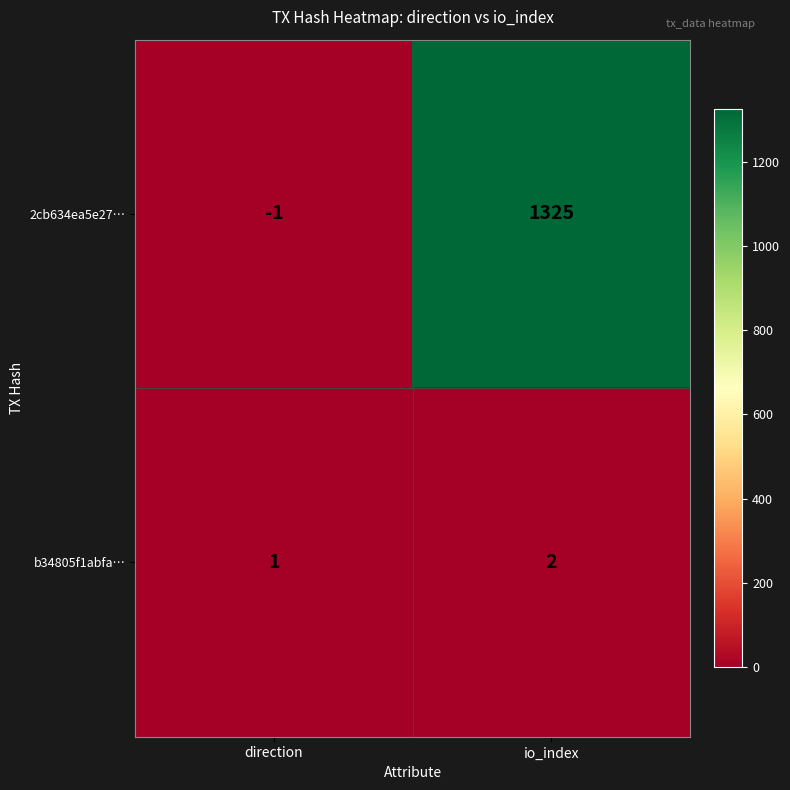

What value does the 2cb634ea5e27… series have at io_index, to the nearest 100?

1300